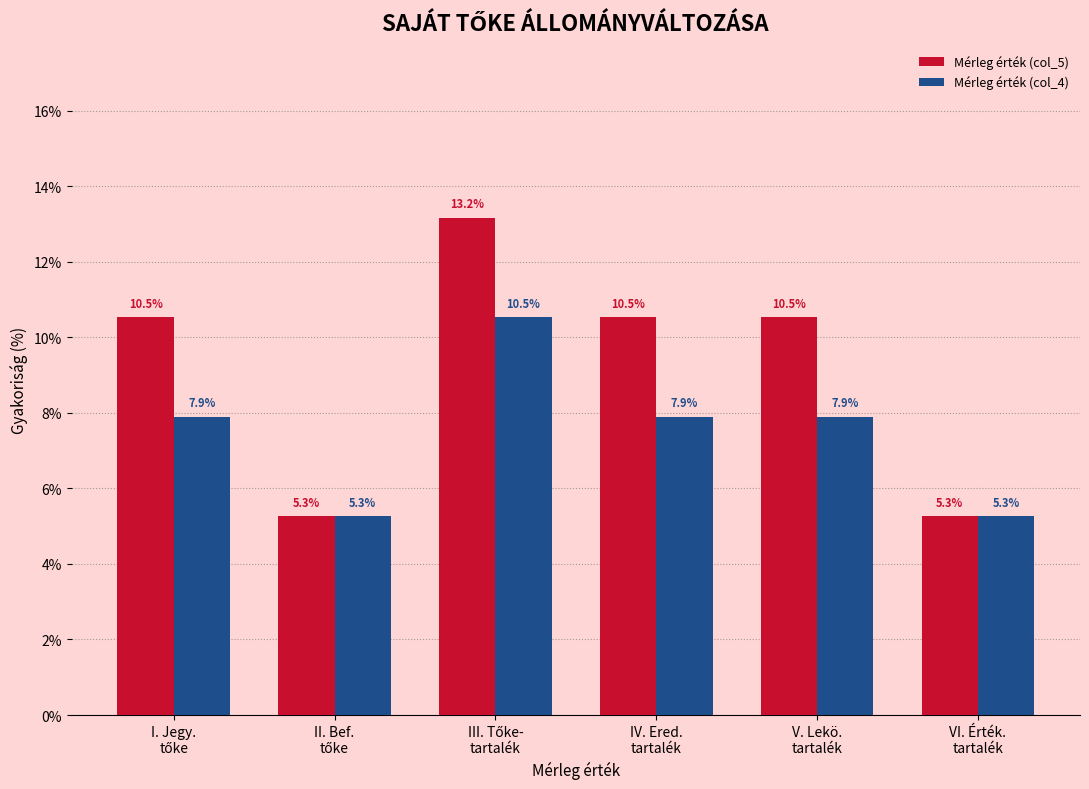

Reading right to left, transcribe all the data shown in this chart.

Mérleg érték (col_5): 5.3	10.5	10.5	13.2	5.3	10.5
Mérleg érték (col_4): 5.3	7.9	7.9	10.5	5.3	7.9